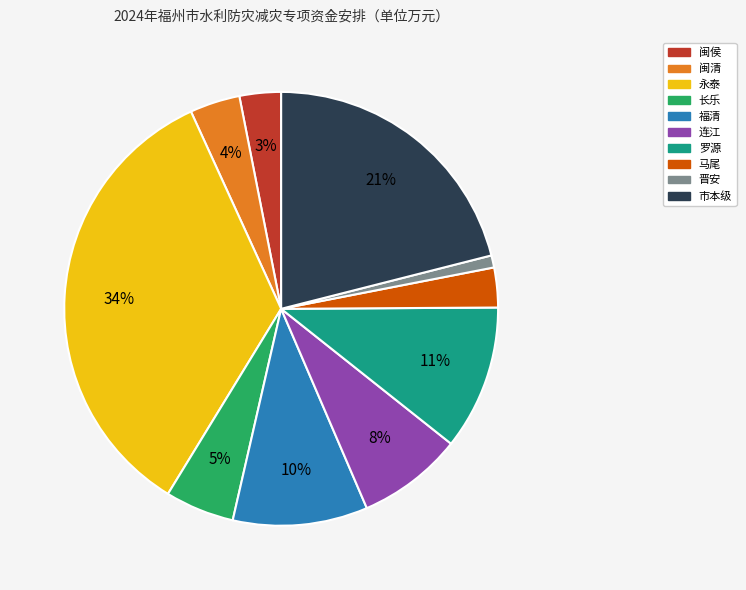

Does any single category account for the majority?

No